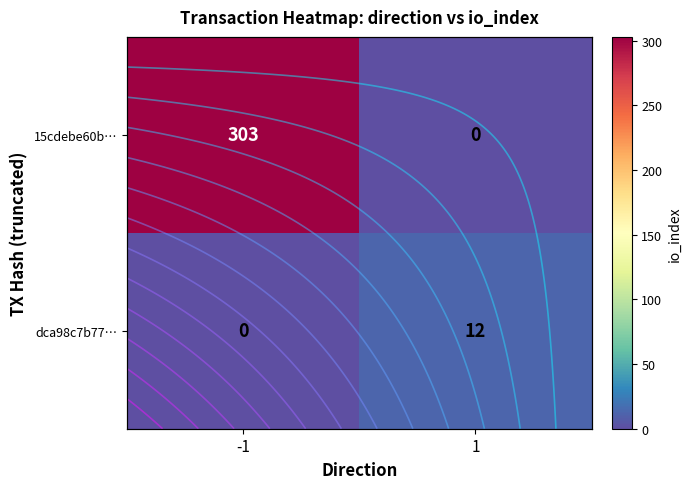

What is the greatest value displayed?

303